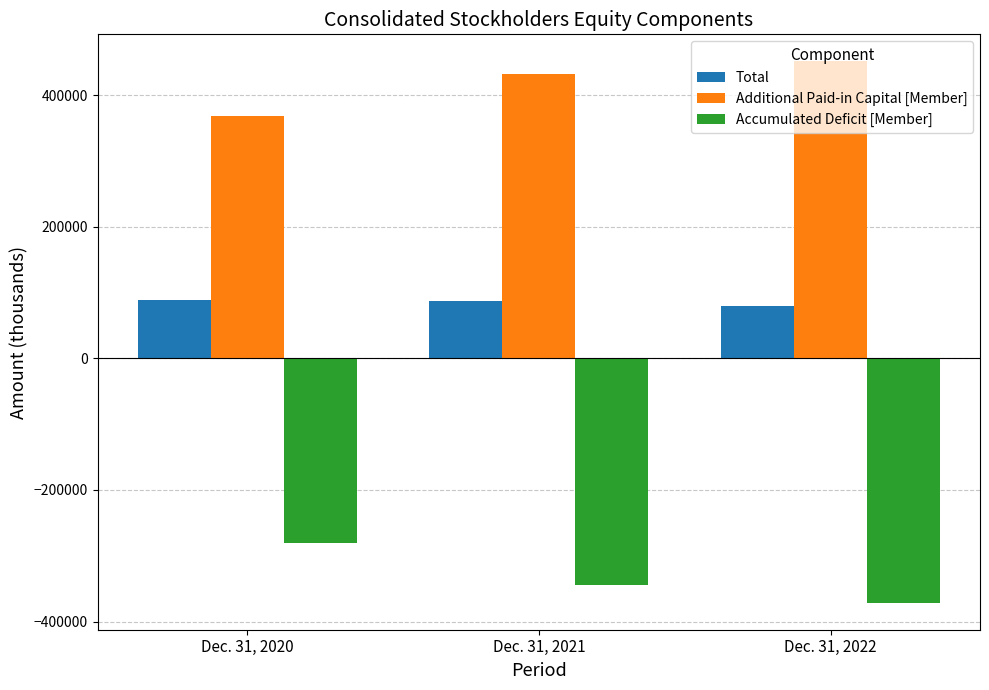

What is the difference between the Total values at Dec. 31, 2022 and Dec. 31, 2020?

8359